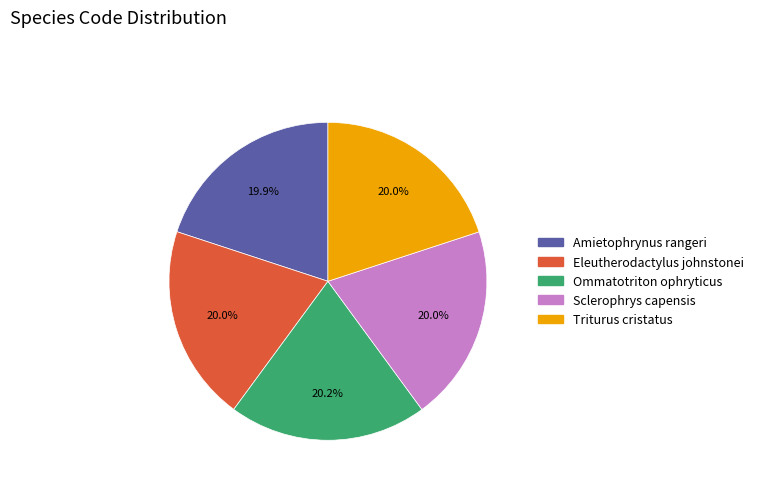

Is there any slice that represents more than half of the pie?

No